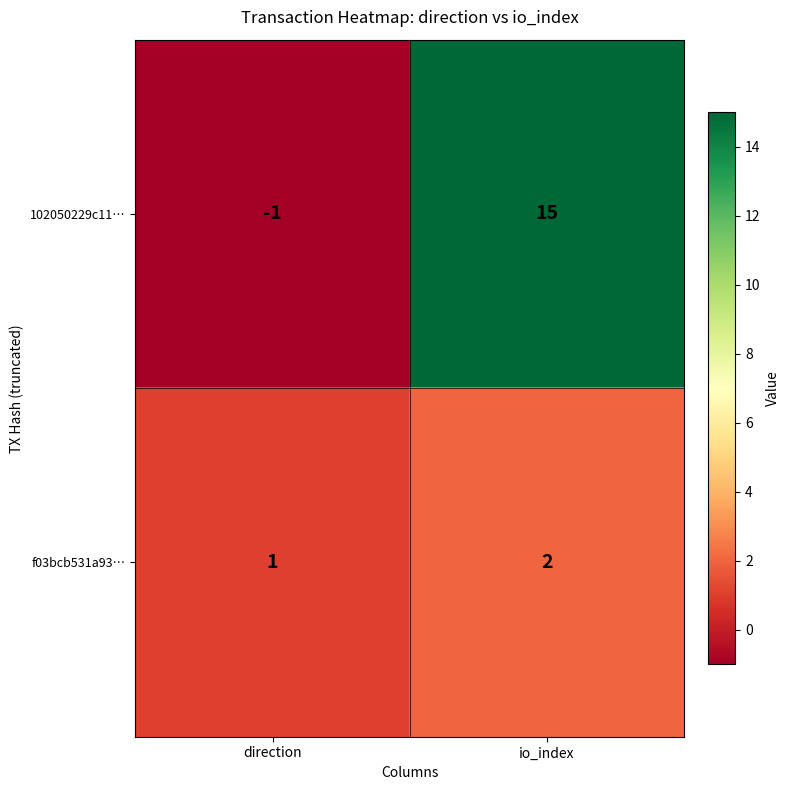

List the series in order of their peak value, highest first.

102050229c11…, f03bcb531a93…